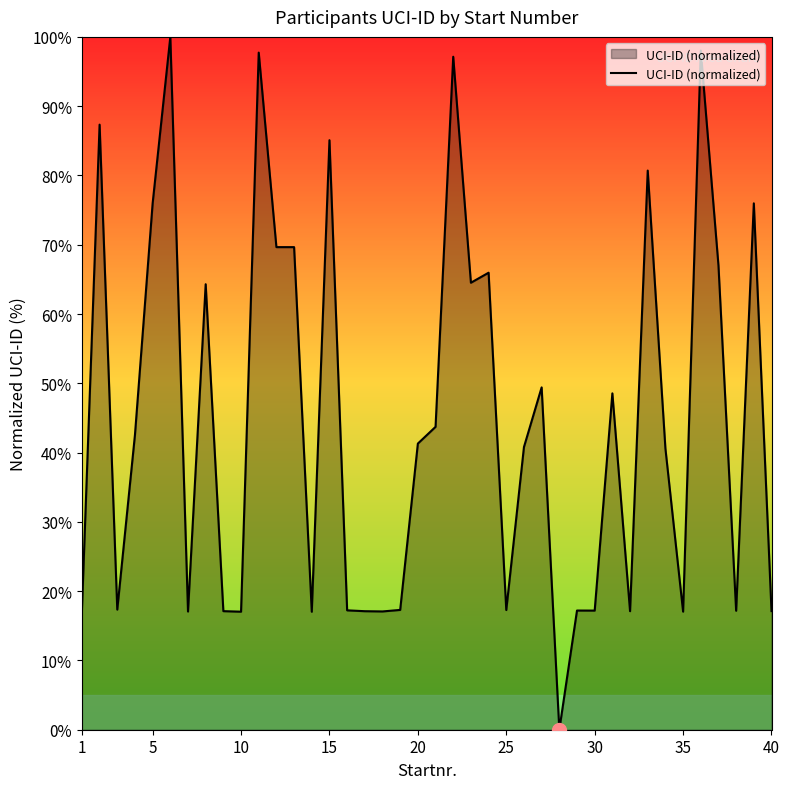

What is the maximum value shown in the chart?

100.0